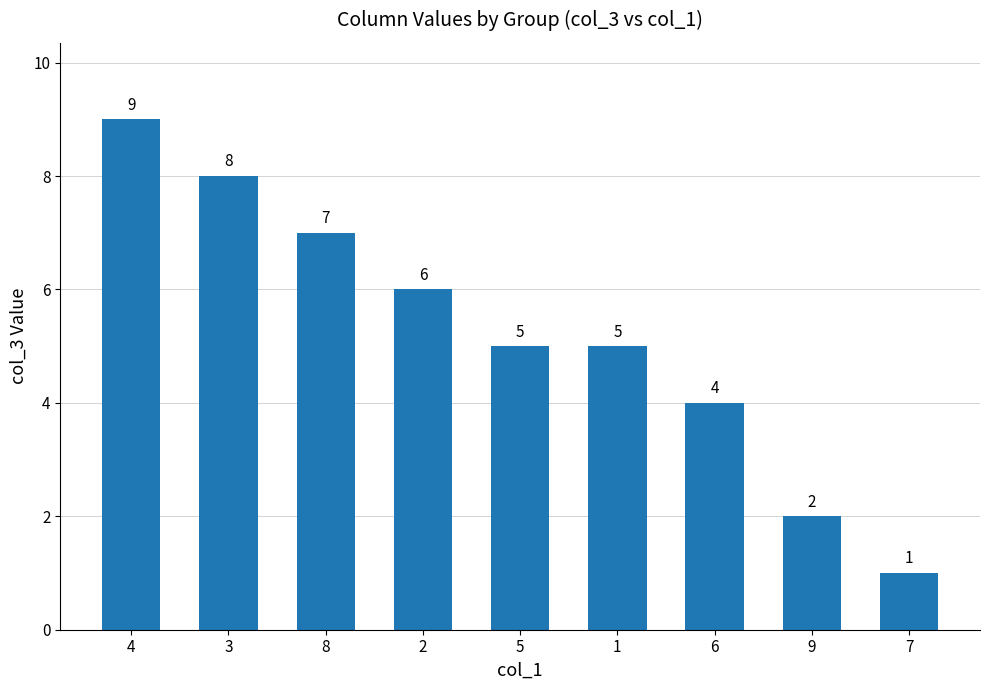

Are the bars grouped side by side (vs. stacked)?

No